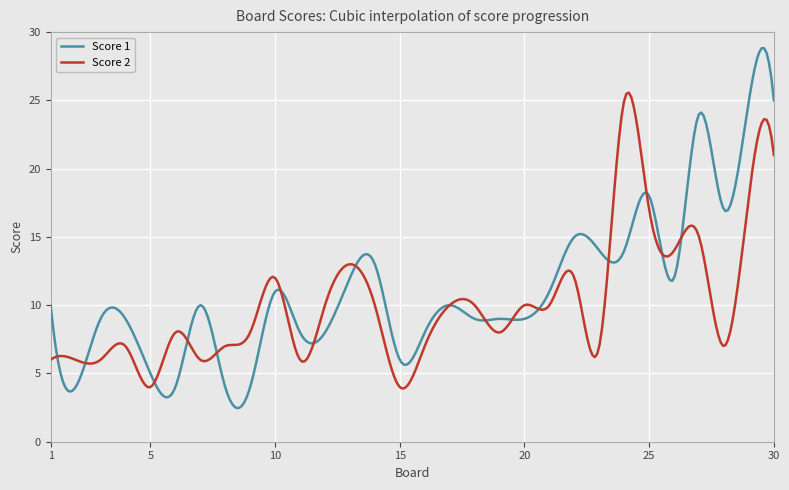

Which series has the widest spread of values?

Score 1